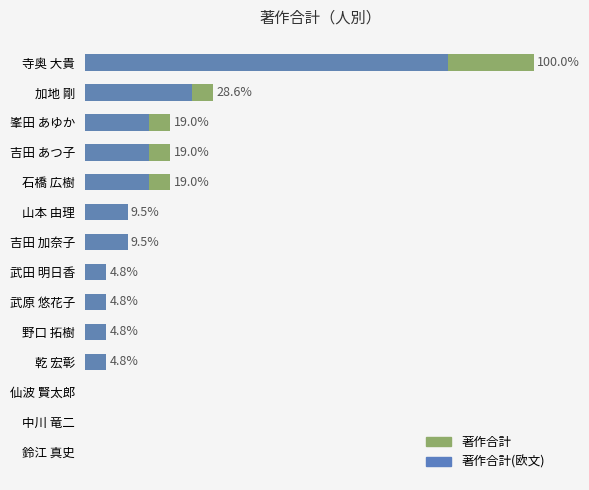

Between 乾 宏彰 and 鈴江 真史, which is larger?

乾 宏彰